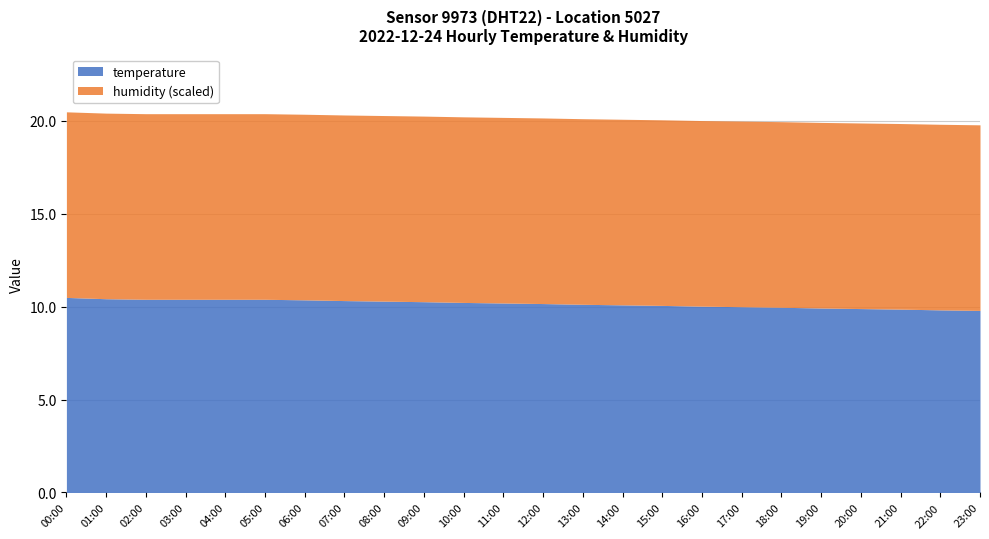

What is the value of the humidity point at the 11th from the left?

99.9